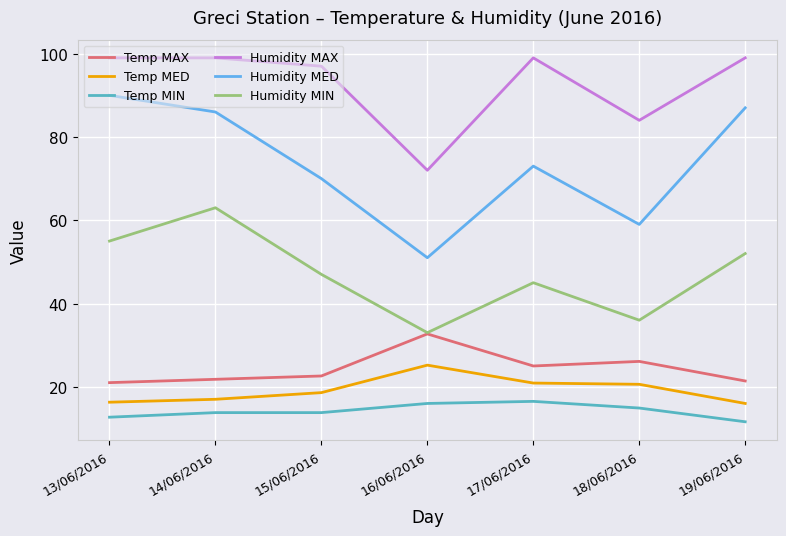

What is the greatest value displayed?

99.0